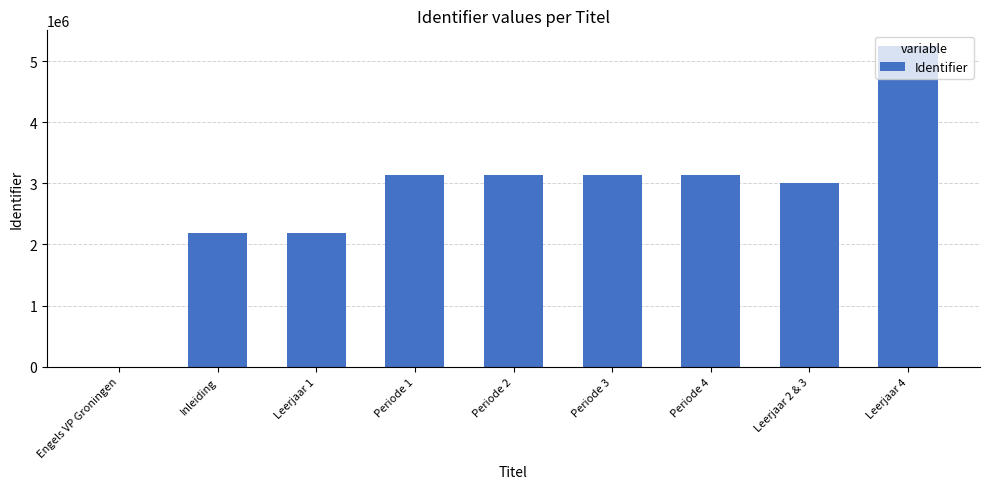

Between Periode 1 and Leerjaar 2 & 3, which is larger?

Periode 1